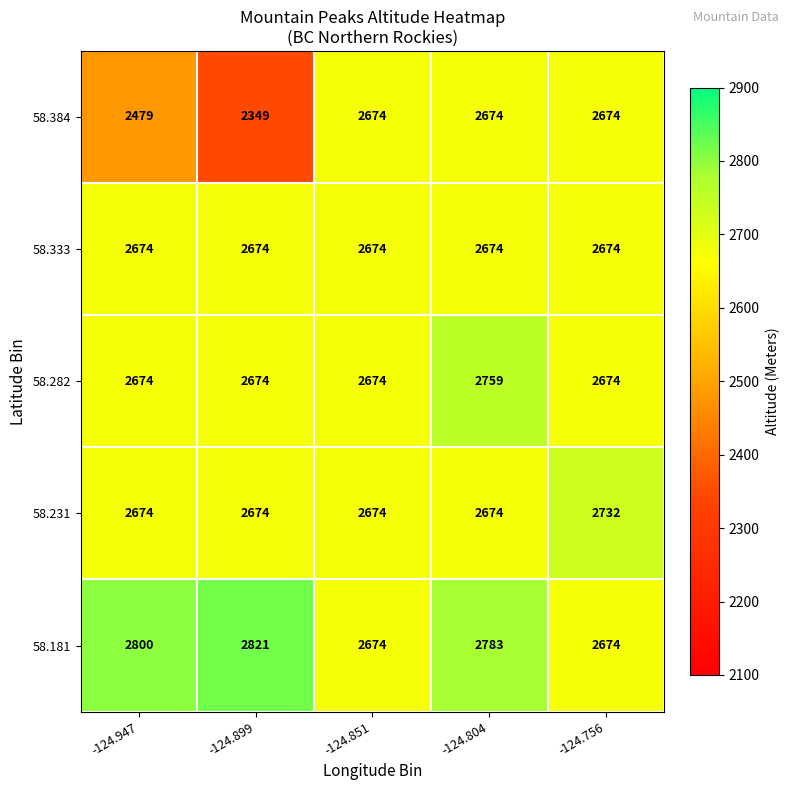

Which series has the largest total across all categories?

58.181